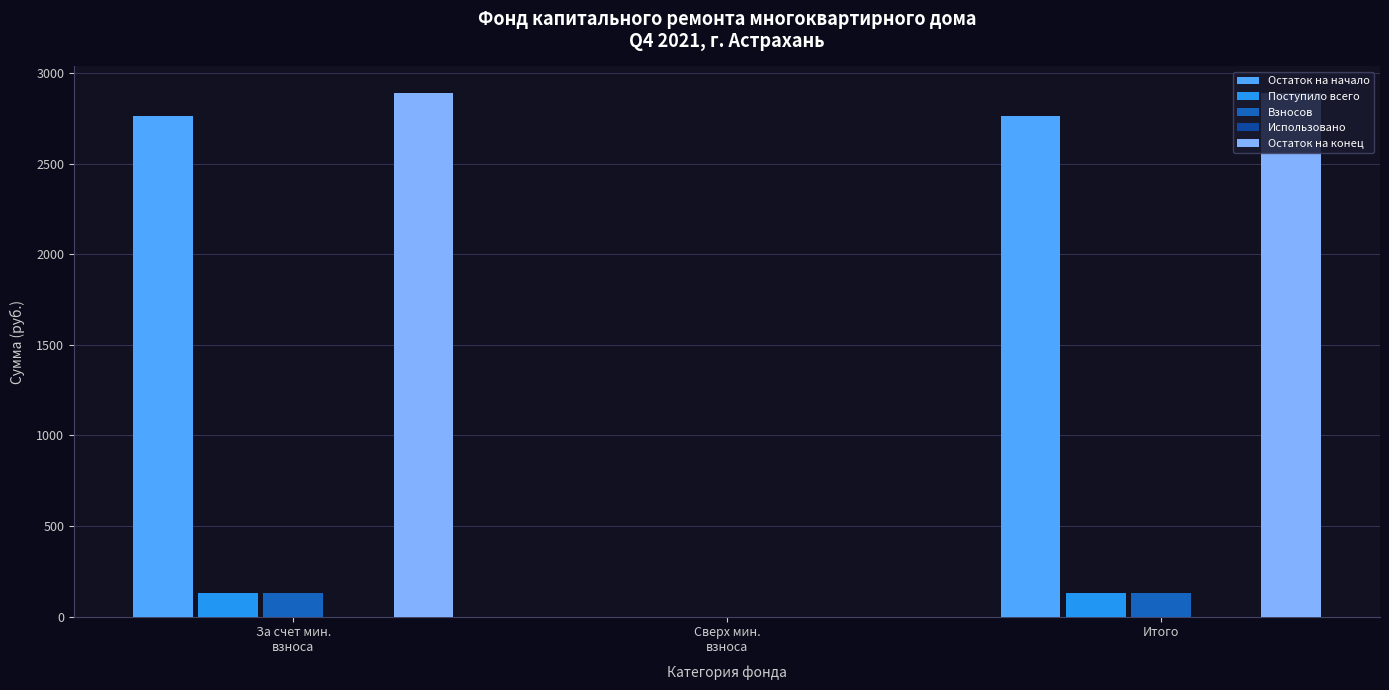

Which series has the widest spread of values?

Остаток на конец